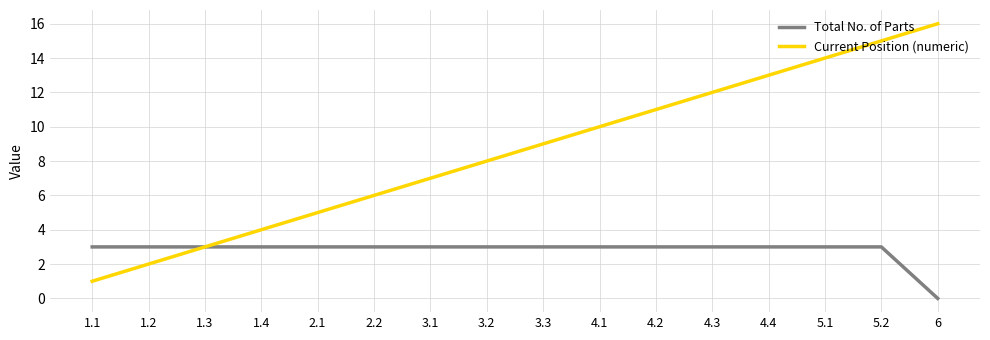

What position from the left is 1.3?

3